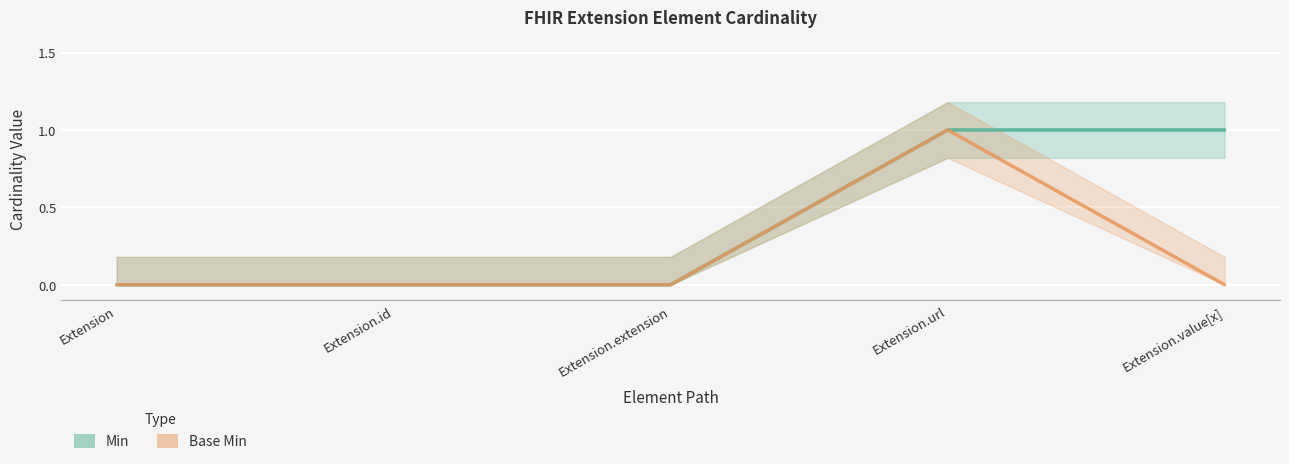

How many Base Min values are between 0 and 1?

5